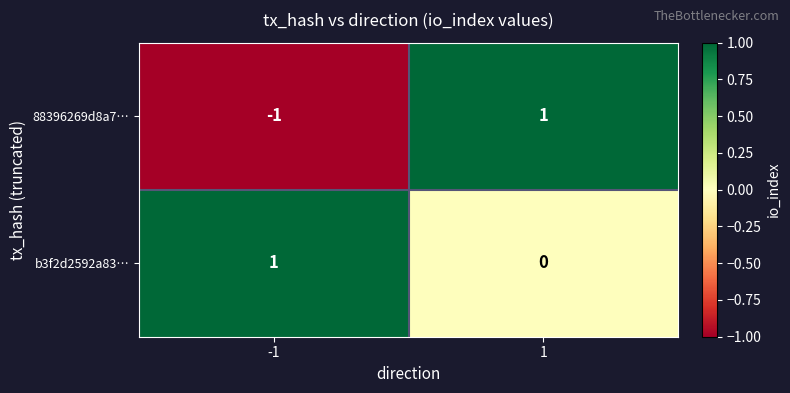

Which series changed the most between -1 and 1?

88396269d8a7…